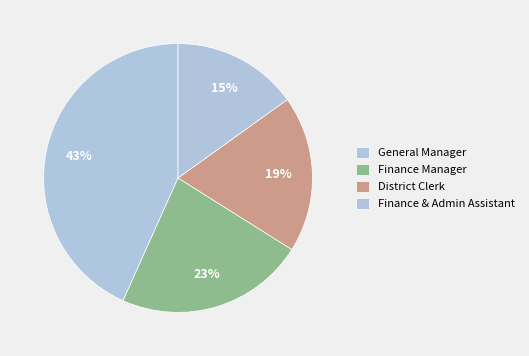

What is the largest slice in the pie chart?

General Manager